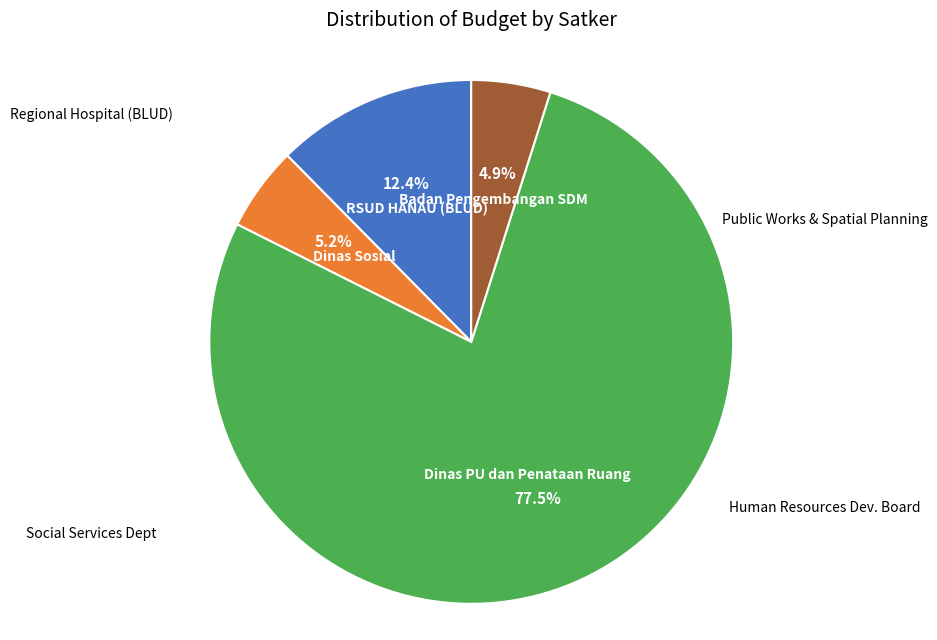

Which category has the biggest portion of the pie?

Dinas PU dan Penataan Ruang